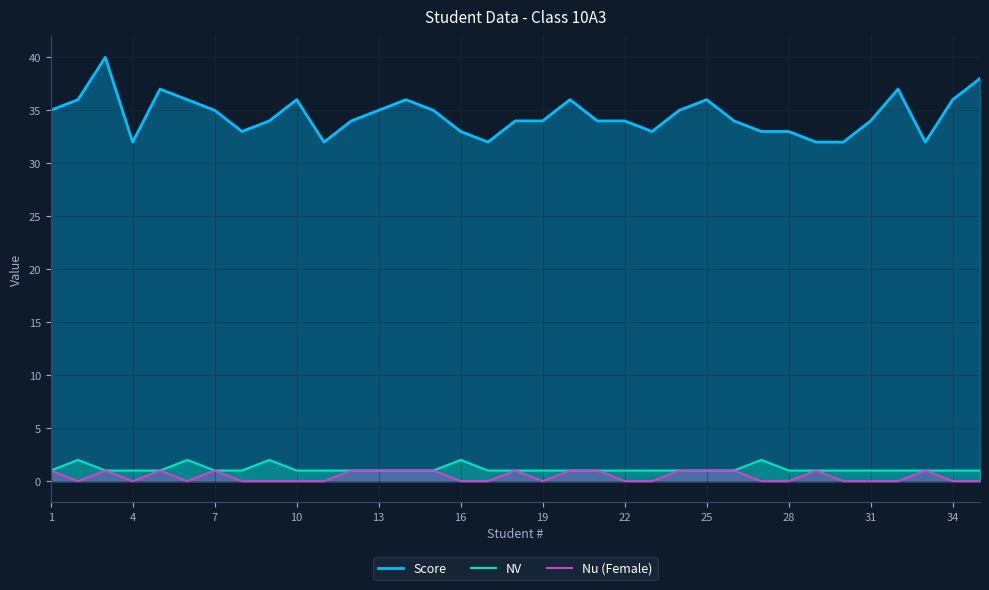

What are all the series names shown in the legend?

Score, NV, Nu (Female)